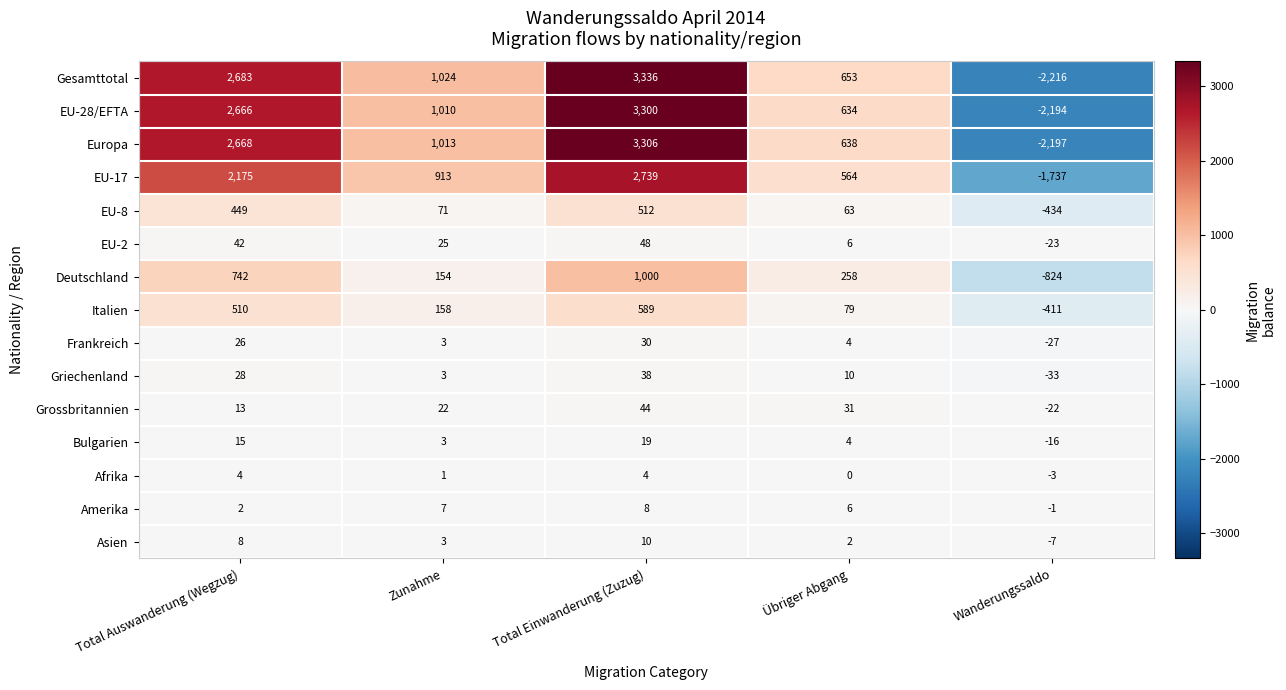

What is the sum of the EU-2 values at Zunahme and Übriger Abgang?

31